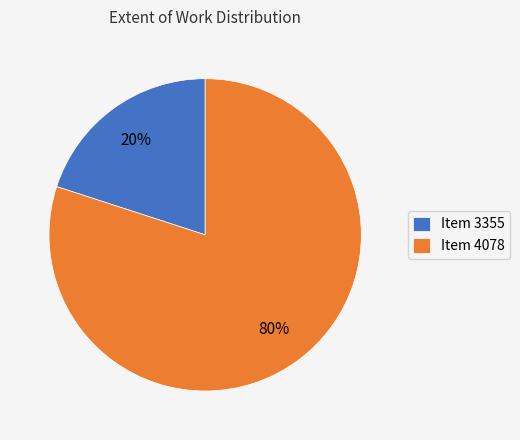

To the nearest percent, what is the combined percentage of Item 3355 and Item 4078?

100%